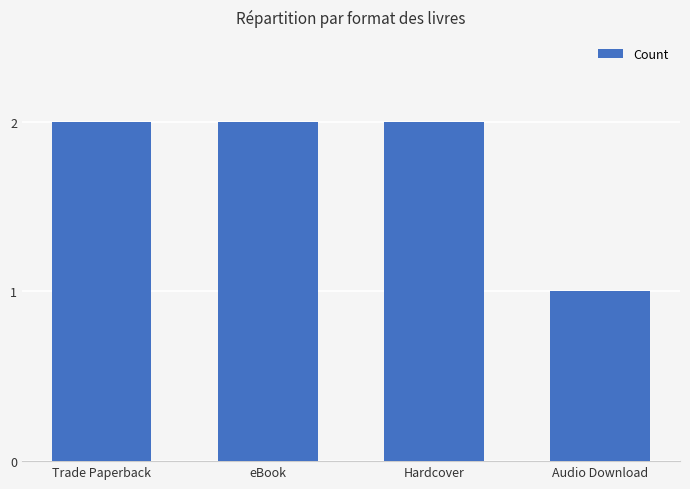

Does the chart contain stacked bars?

No